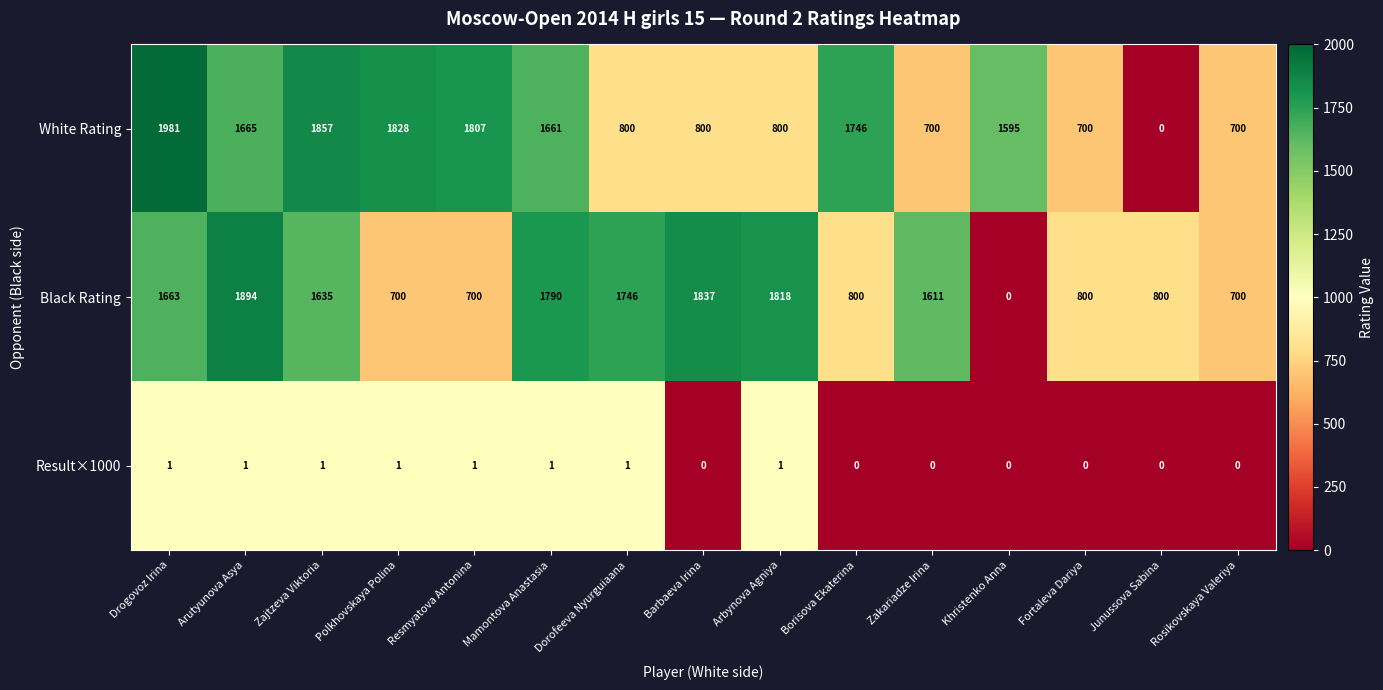

Count the Result×1000 values in the range 0 to 1.

15